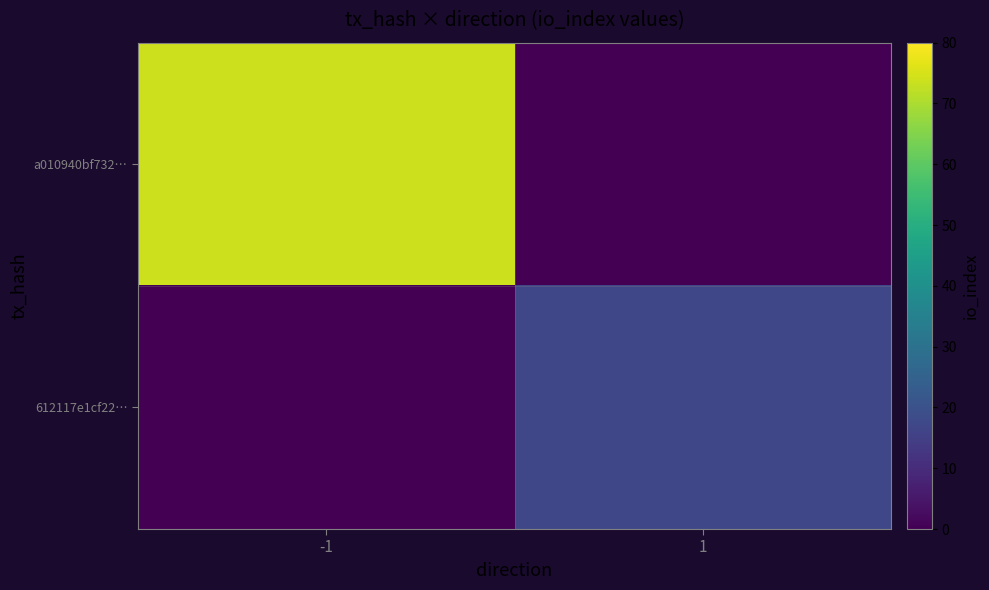

List the series in order of their peak value, lowest first.

612117e1cf22…, a010940bf732…